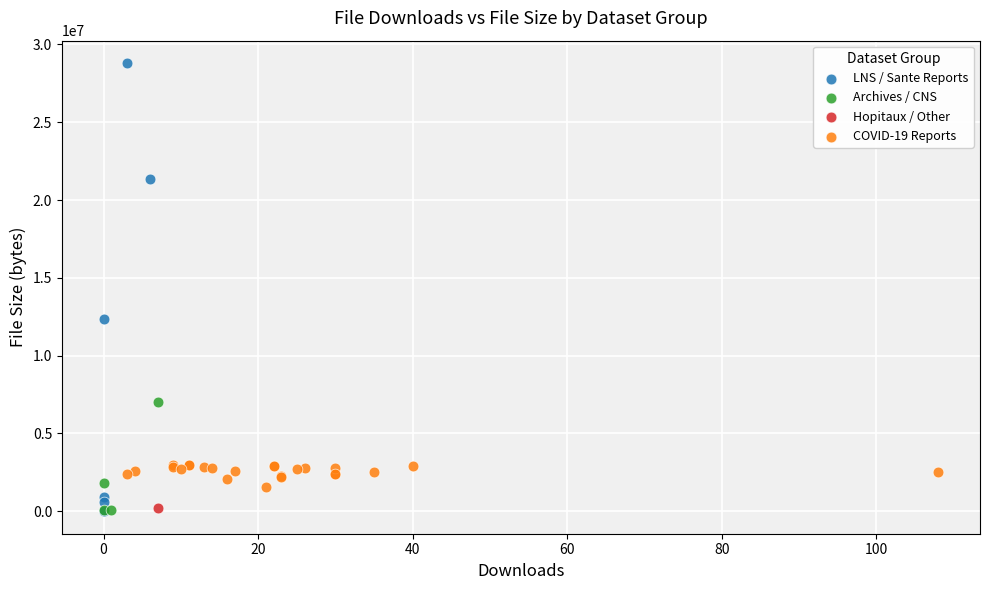

Which series contains the highest Y value?

LNS / Sante Reports